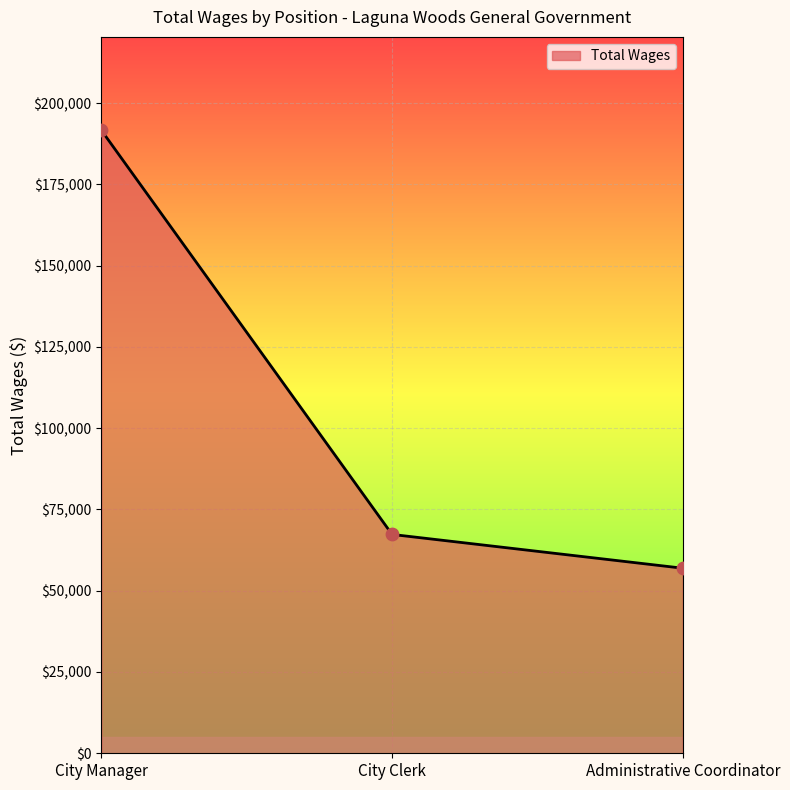

Between City Clerk and Administrative Coordinator, which is larger?

City Clerk